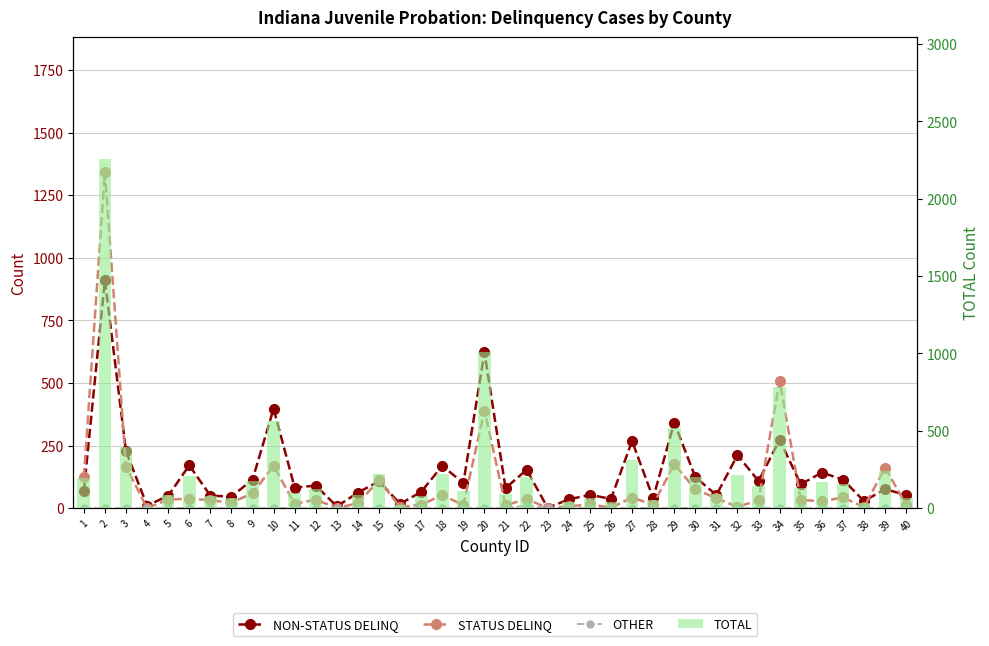

At which category does the chart reach its peak across all series?

2